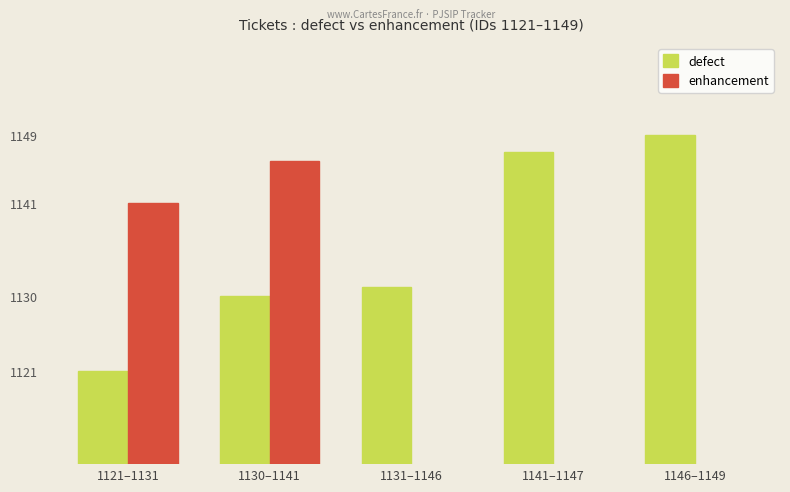

What are all the series names shown in the legend?

defect, enhancement